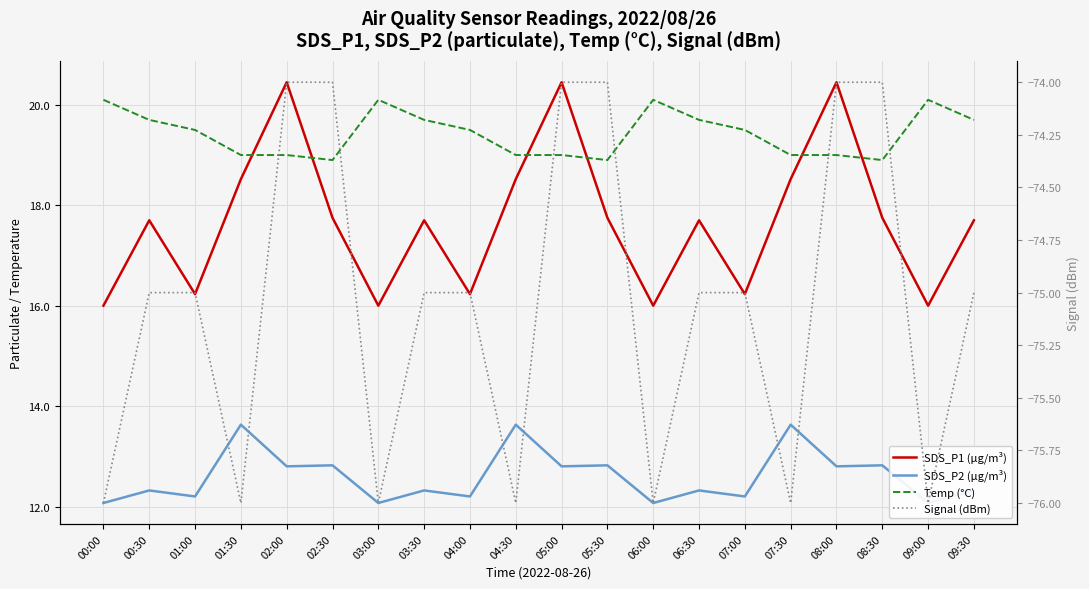

At how many categories does at least one series exceed -60?

20